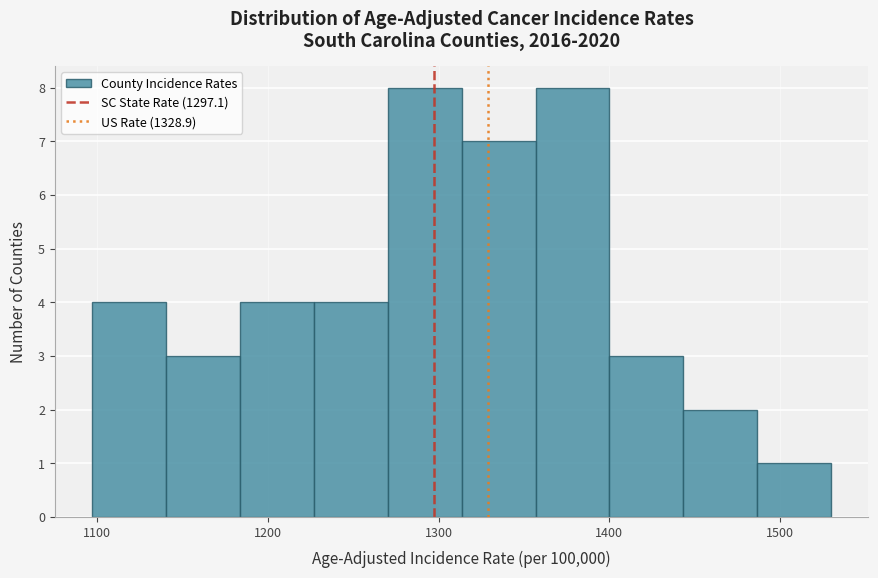

Reading left to right, transcribe this chart: for each bar, give the range it covers on the x-axis and its height. Neither the bar edges nor the heights are printed on the chart, so give them approximately, as read against the axes.

1100 to 1140: 4
1140 to 1180: 3
1180 to 1230: 4
1230 to 1270: 4
1270 to 1310: 8
1310 to 1360: 7
1360 to 1400: 8
1400 to 1440: 3
1440 to 1490: 2
1490 to 1530: 1